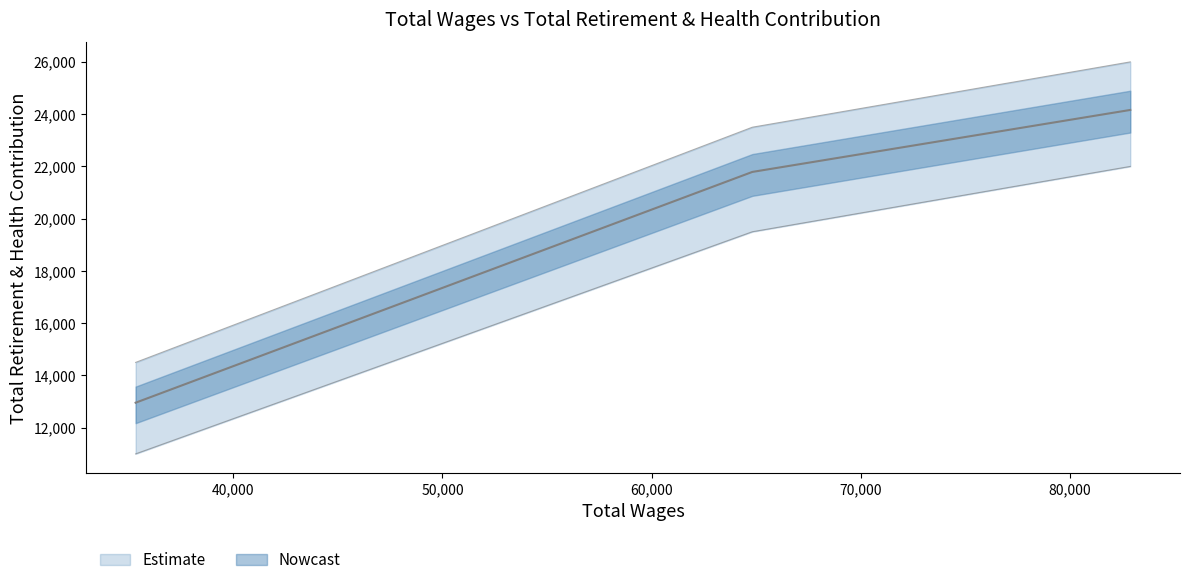

What position from the right is 64813.0?

2